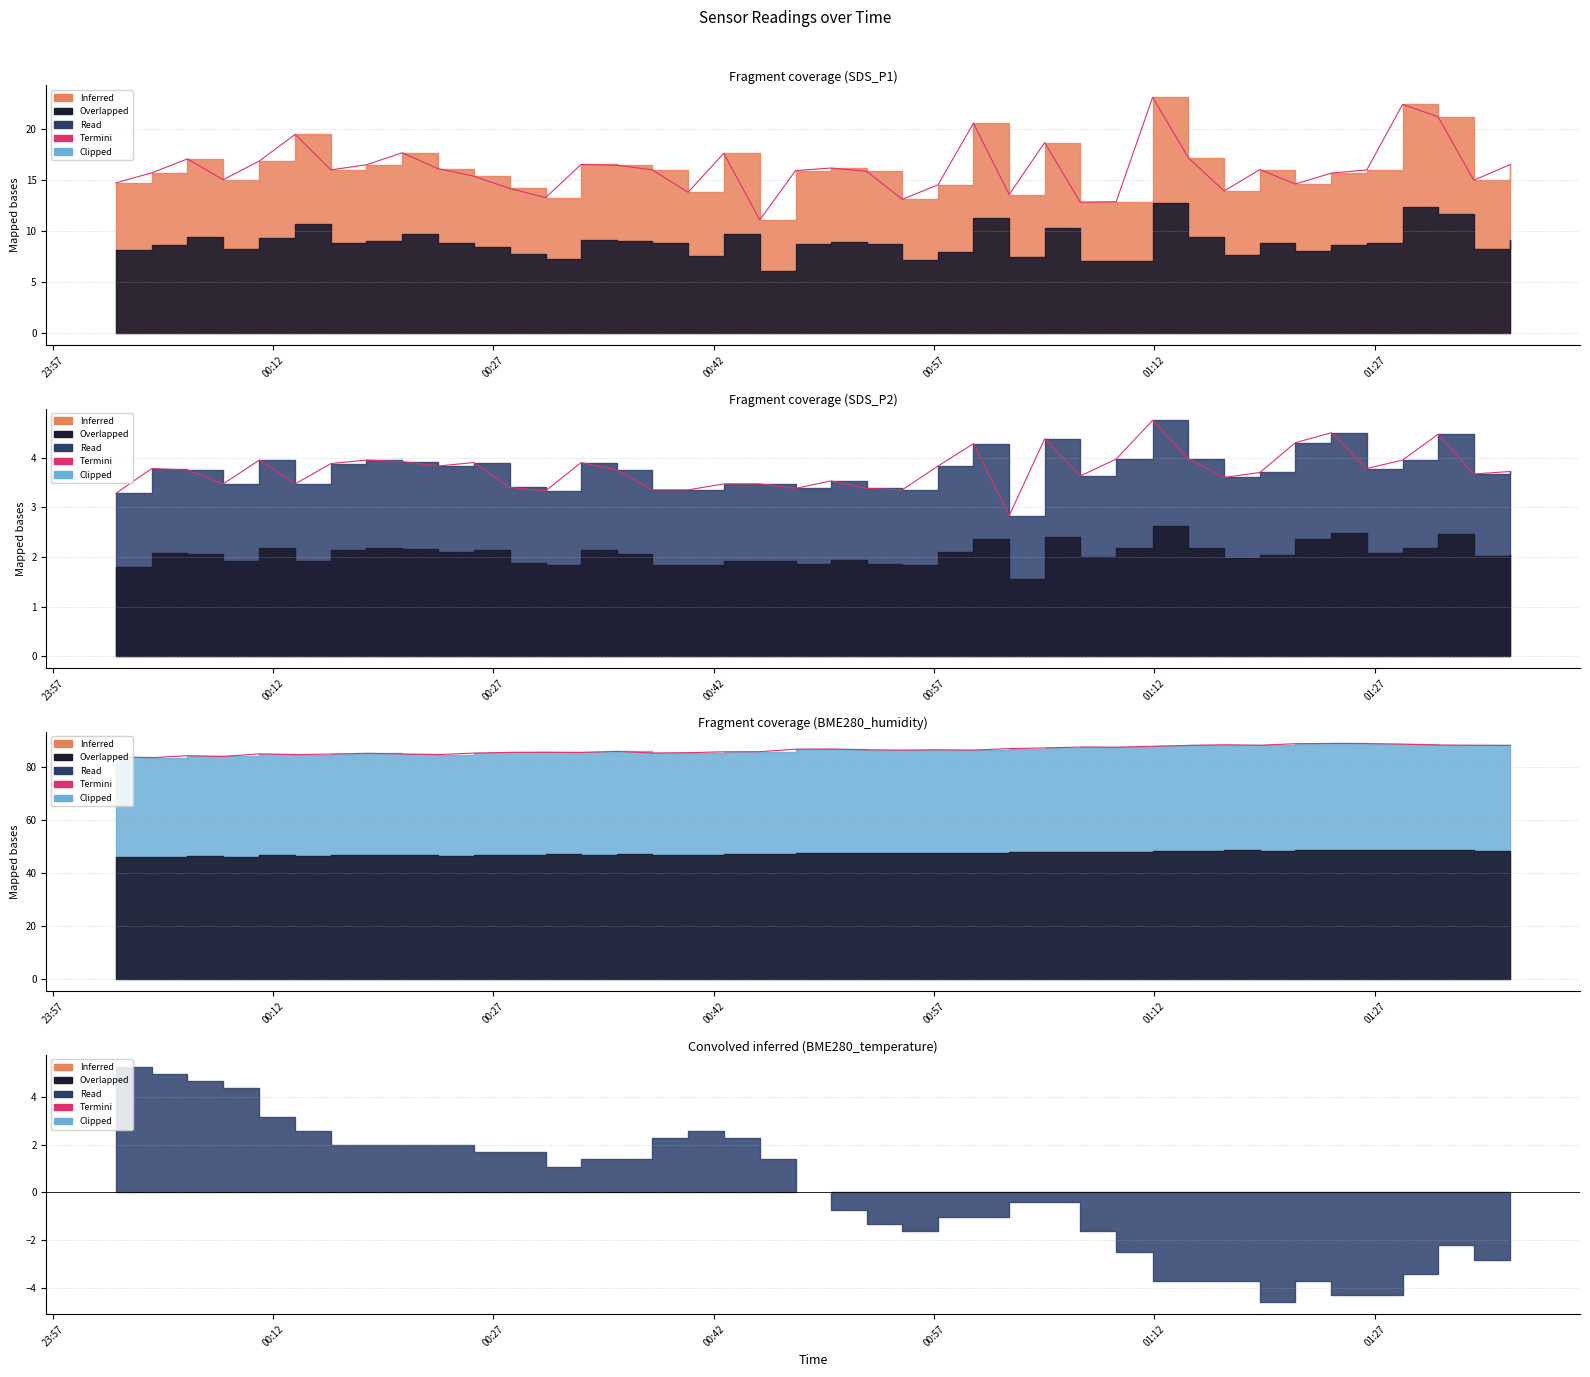

What value does the SDS_P1 series have at 2023/03/05 00:40:15?

13.8